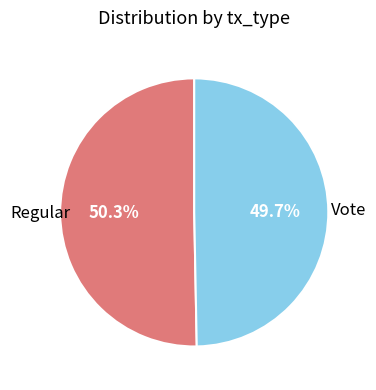

Is there any slice that represents more than half of the pie?

Yes